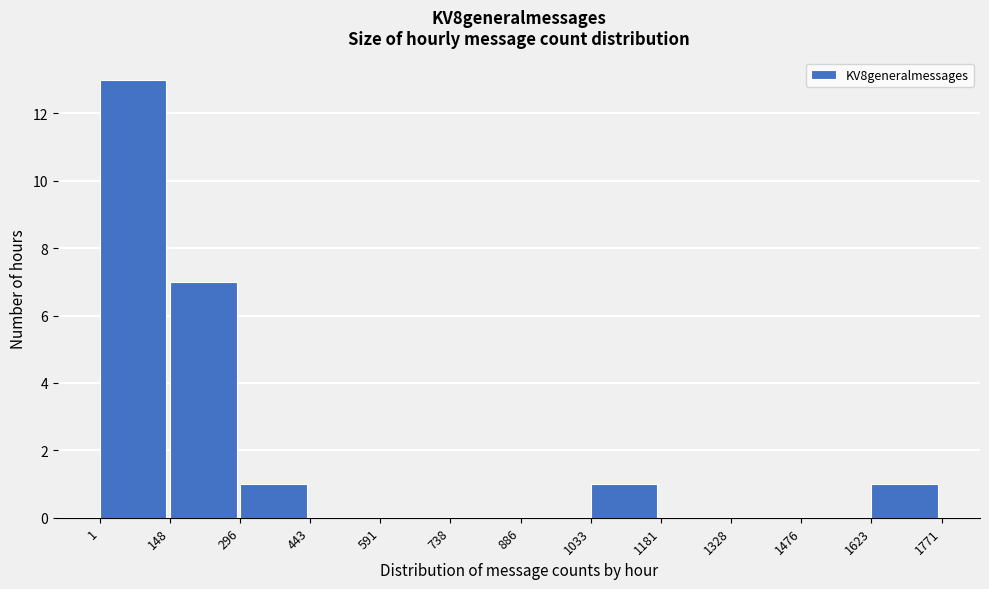

Which range on the x-axis has the tallest bar?

1 to 148